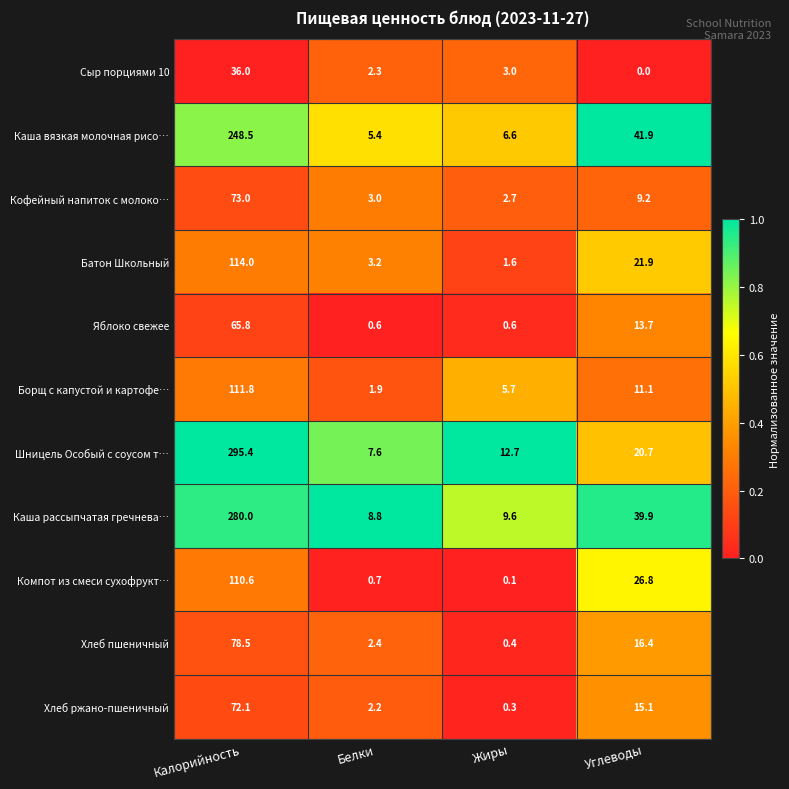

What is the difference between the highest and lowest values at Калорийность?

259.4